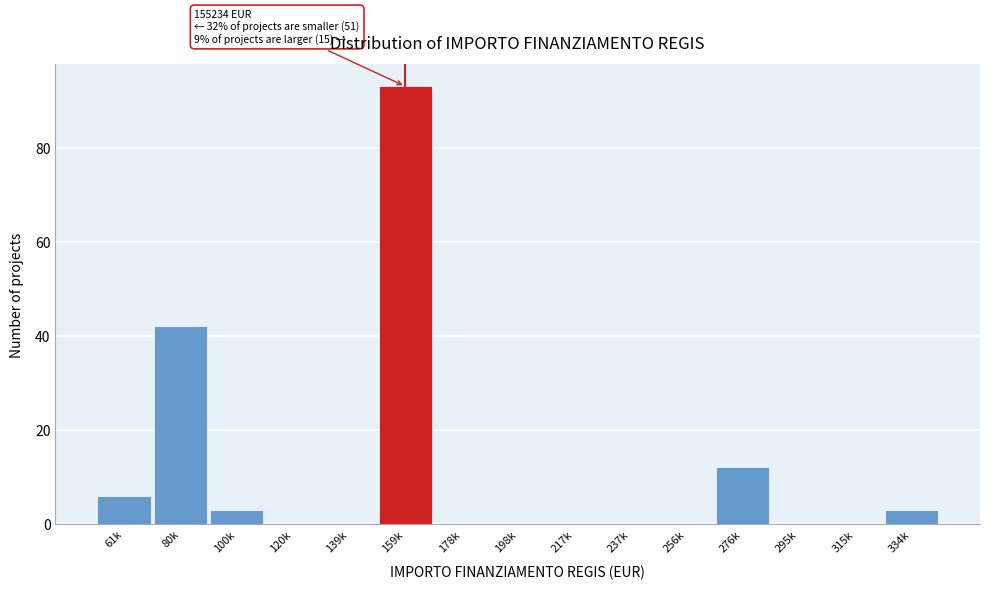

Reading left to right, list all the values displayed in this chart.

61k=6	80k=42	100k=3	120k=0	139k=0	159k=93	178k=0	198k=0	217k=0	237k=0	256k=0	276k=12	295k=0	315k=0	334k=3